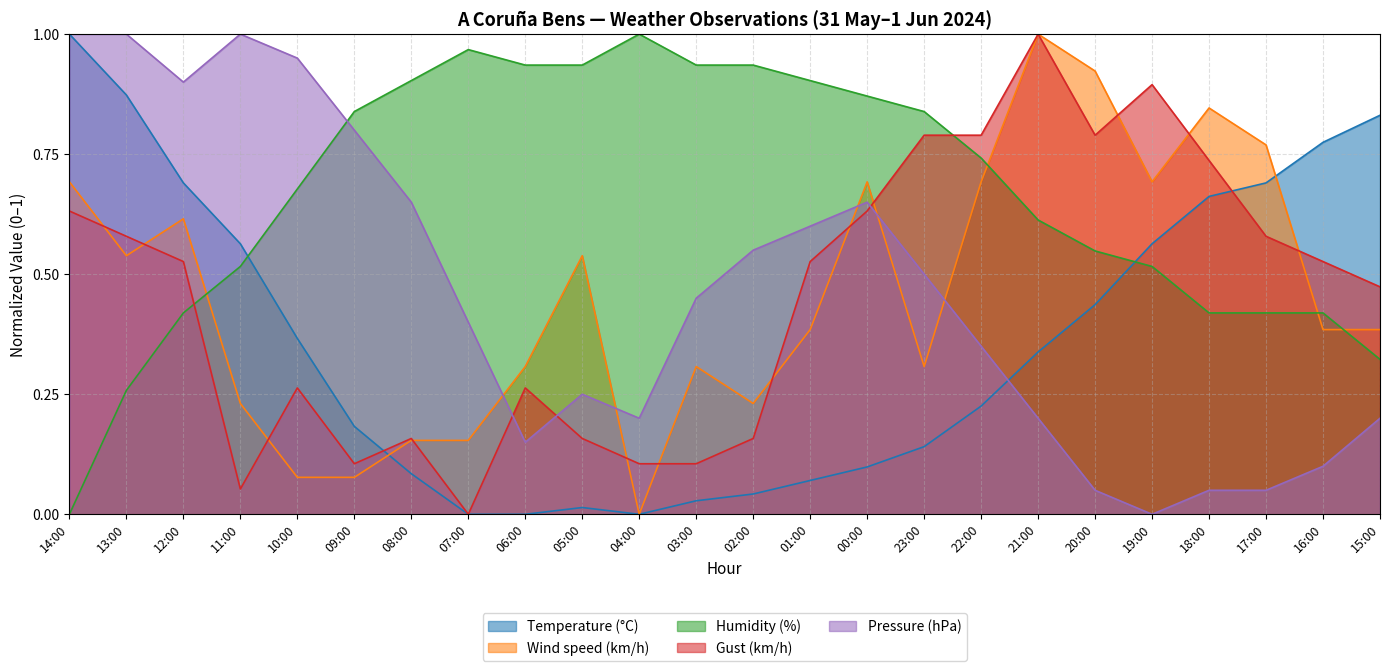

What is the sum of all Pressure (hPa) values?

11.1